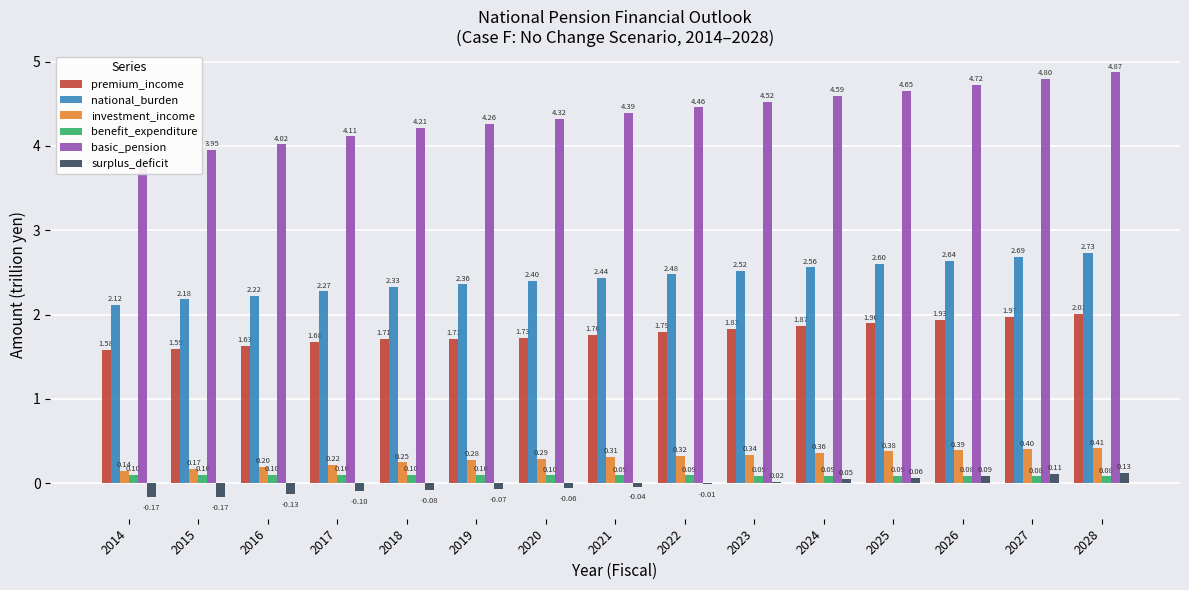

What are all the series names shown in the legend?

premium_income, national_burden, investment_income, benefit_expenditure, basic_pension, surplus_deficit